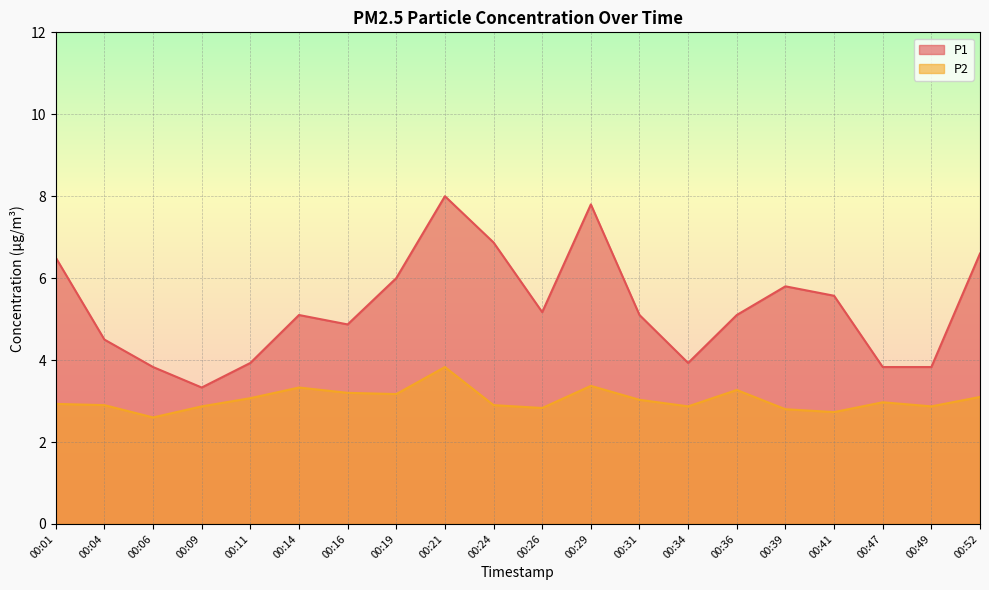

Is it true that P2 equals 4.5 at 00:04?

False